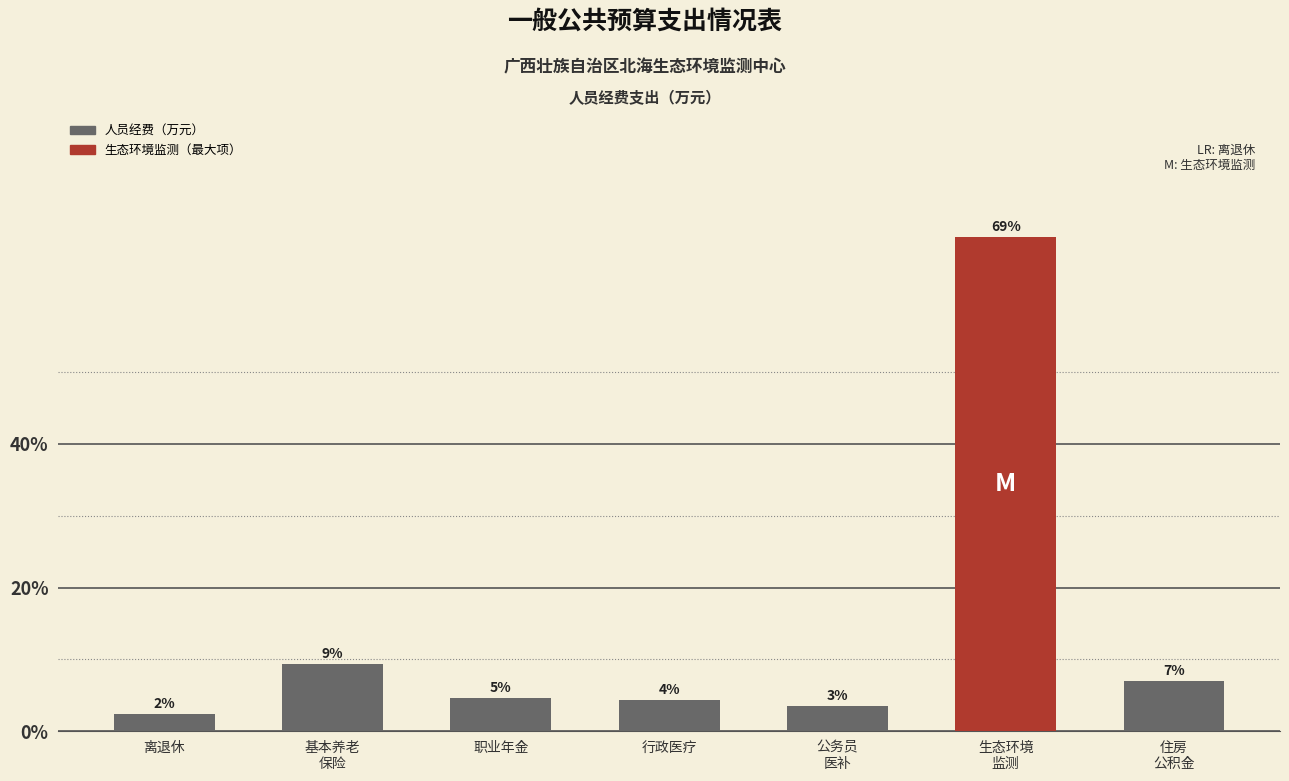

How many bars are there in total?

7